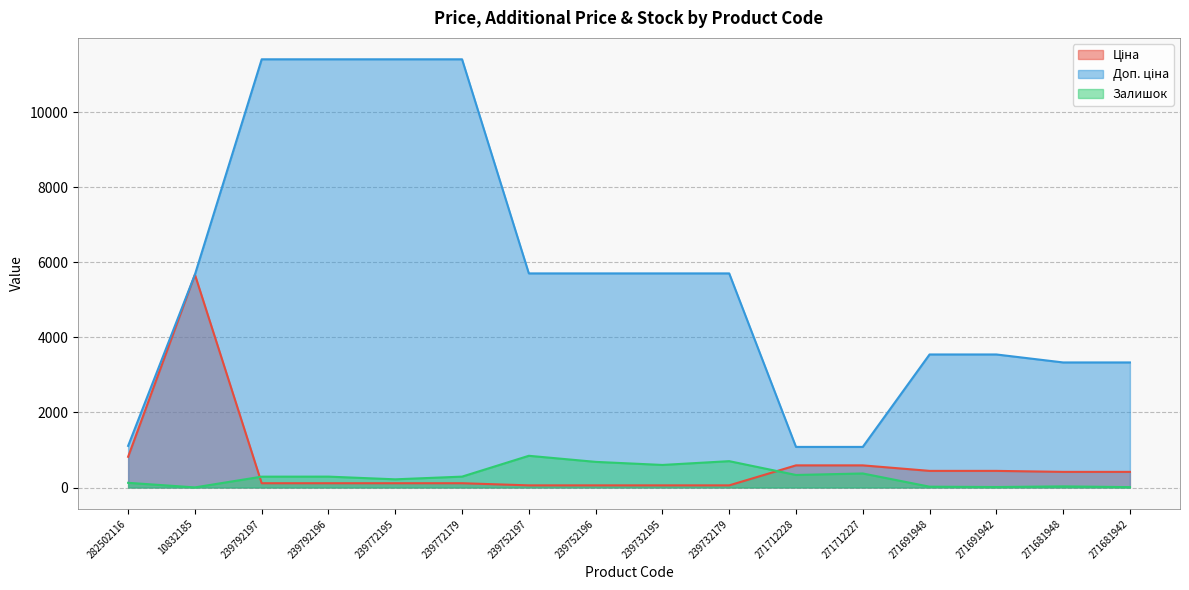

At 239772195, list the series in order from smallest to largest.

Ціна, Залишок, Доп. ціна